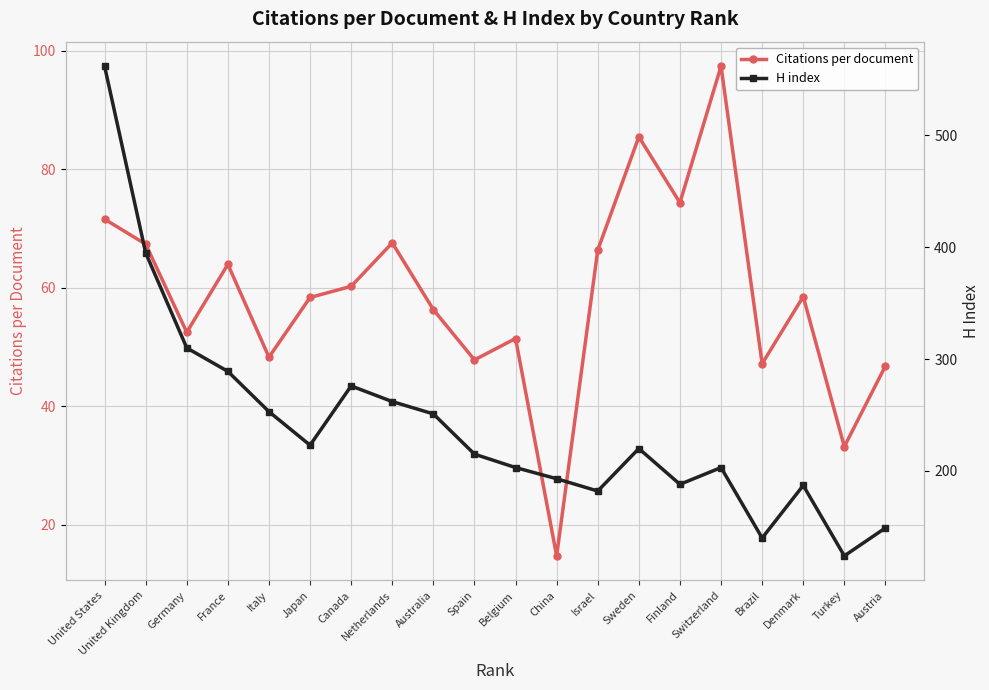

What is the smallest value displayed?

14.8